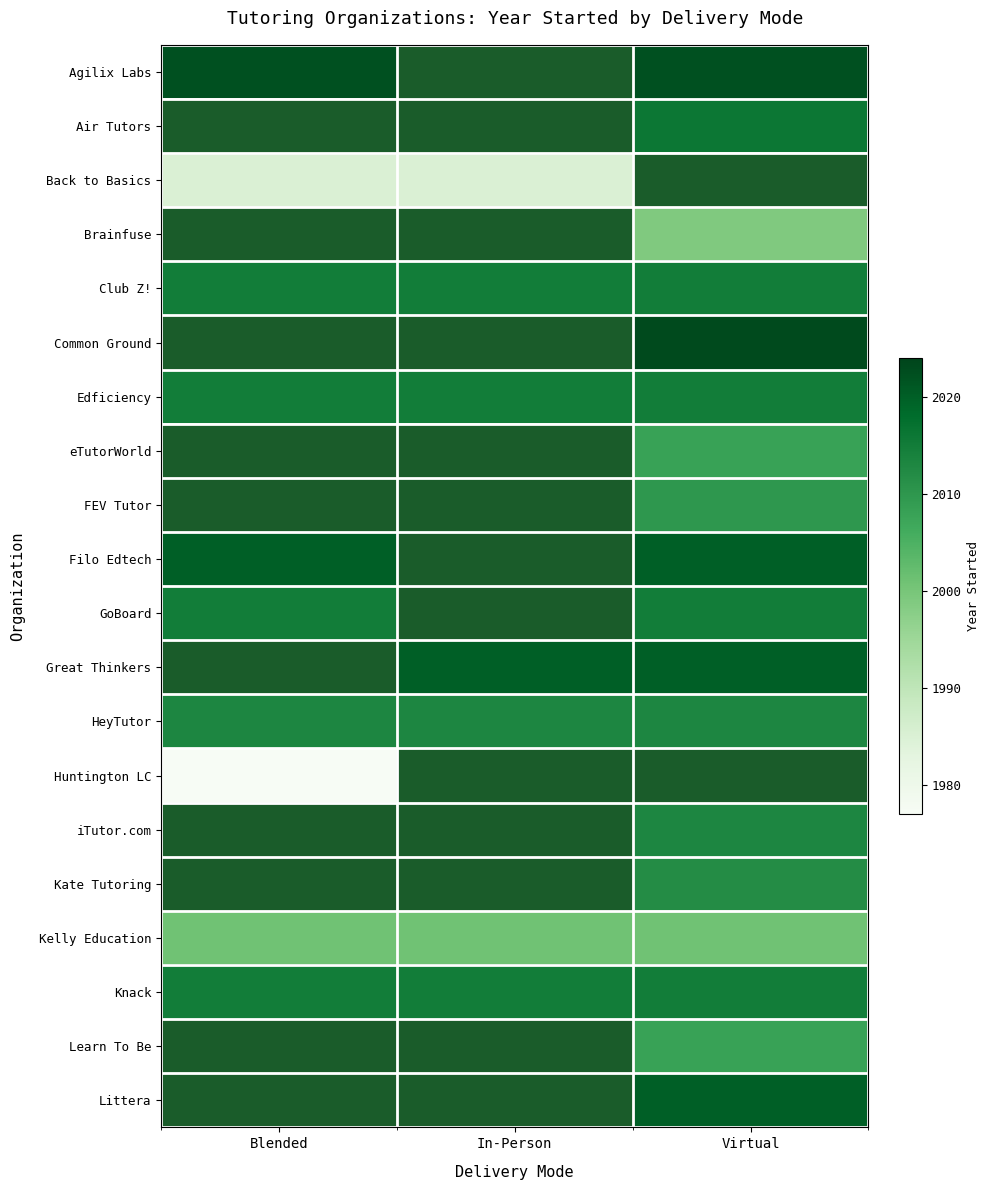

At which label is Back to Basics closest to 1985?

Blended